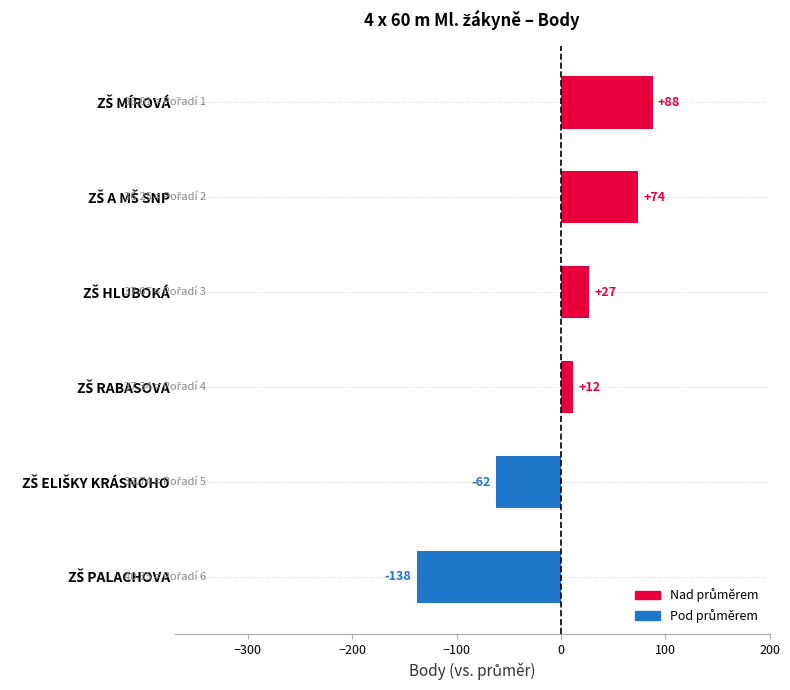

What is the value of the 5th bar from the top?

-62.2